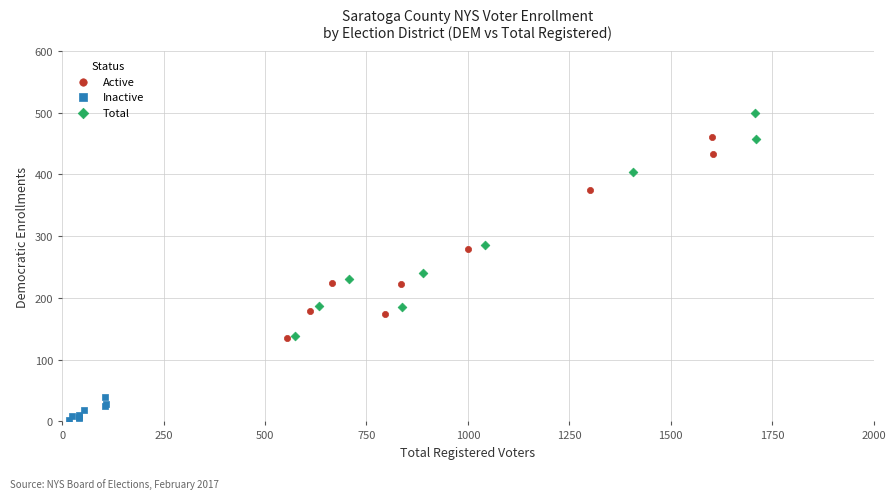

Which series contains the lowest Y value?

Inactive